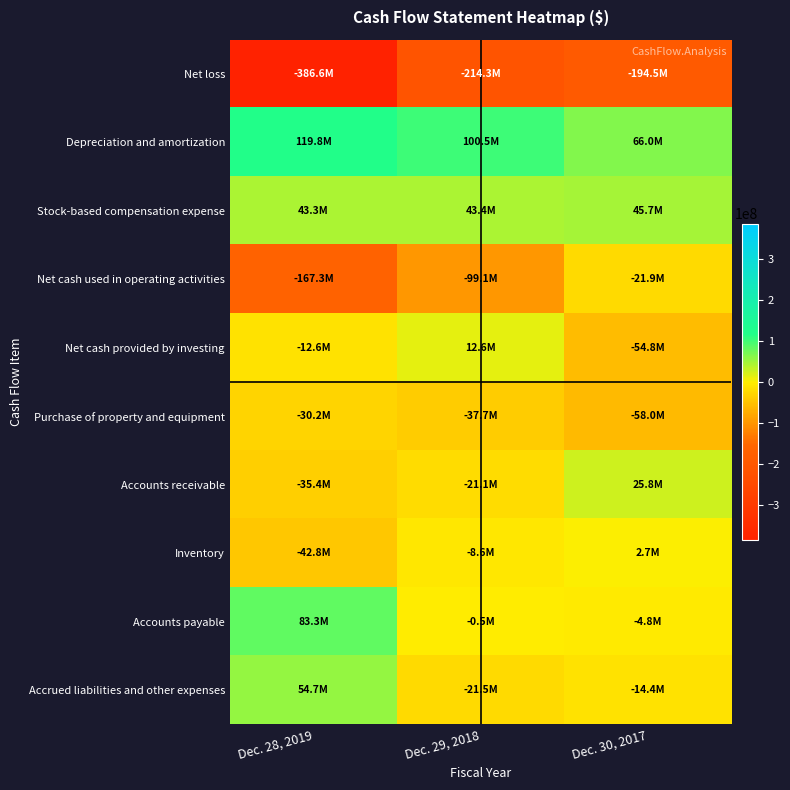

Reading left to right, extract all data points from this chart.

Net loss: Dec. 28, 2019=-386618000	Dec. 29, 2018=-214295000	Dec. 30, 2017=-194506000
Depreciation and amortization: Dec. 28, 2019=119824000	Dec. 29, 2018=100494000	Dec. 30, 2017=65997000
Stock-based compensation expense: Dec. 28, 2019=43294000	Dec. 29, 2018=43410000	Dec. 30, 2017=45720000
Net cash used in operating activities: Dec. 28, 2019=-167350000	Dec. 29, 2018=-99083000	Dec. 30, 2017=-21925000
Net cash provided by investing: Dec. 28, 2019=-12609000	Dec. 29, 2018=12624000	Dec. 30, 2017=-54849000
Purchase of property and equipment: Dec. 28, 2019=-30202000	Dec. 29, 2018=-37692000	Dec. 30, 2017=-58041000
Accounts receivable: Dec. 28, 2019=-35395000	Dec. 29, 2018=-21111000	Dec. 30, 2017=25849000
Inventory: Dec. 28, 2019=-42840000	Dec. 29, 2018=-8617000	Dec. 30, 2017=2727000
Accounts payable: Dec. 28, 2019=83272000	Dec. 29, 2018=-520000	Dec. 30, 2017=-4763000
Accrued liabilities and other expenses: Dec. 28, 2019=54658000	Dec. 29, 2018=-21490000	Dec. 30, 2017=-14395000